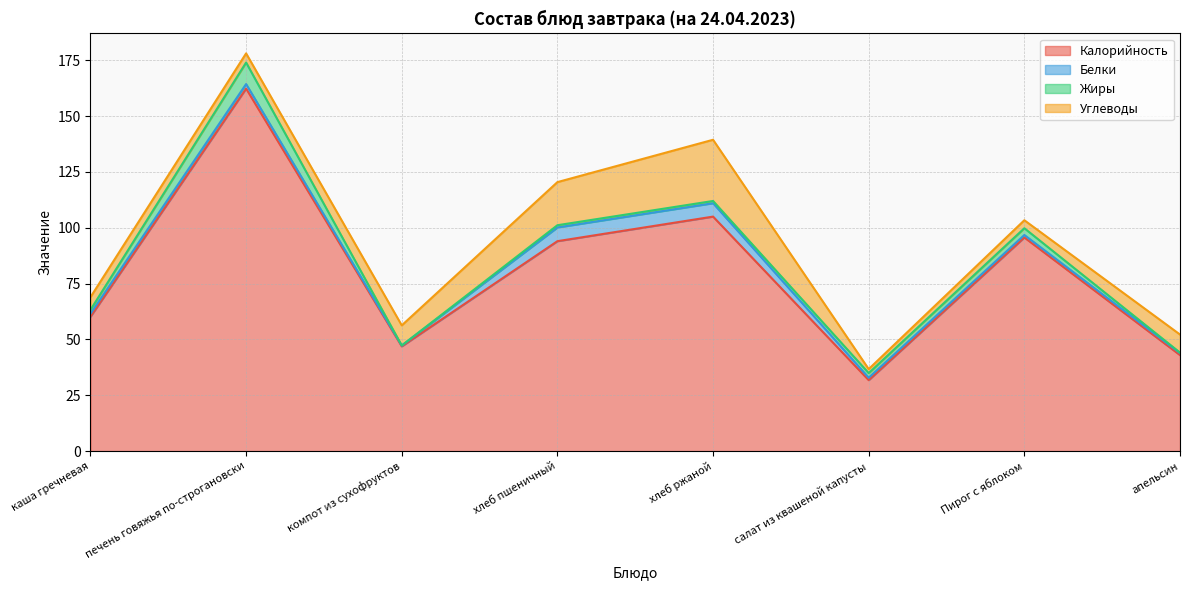

At апельсин, list the series in order from smallest to largest.

Жиры, Белки, Углеводы, Калорийность